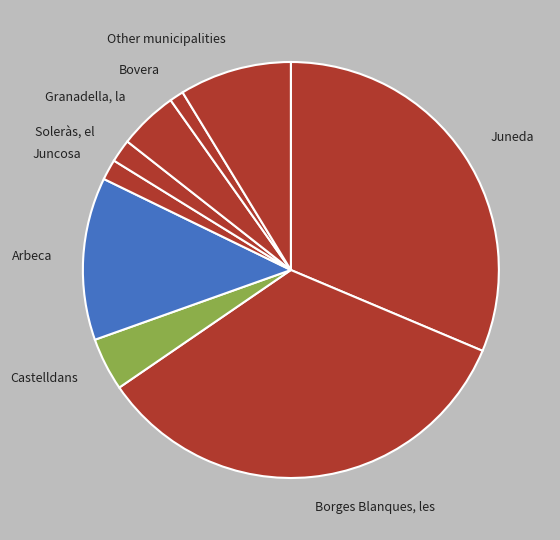

Is Bovera the majority of the pie?

No